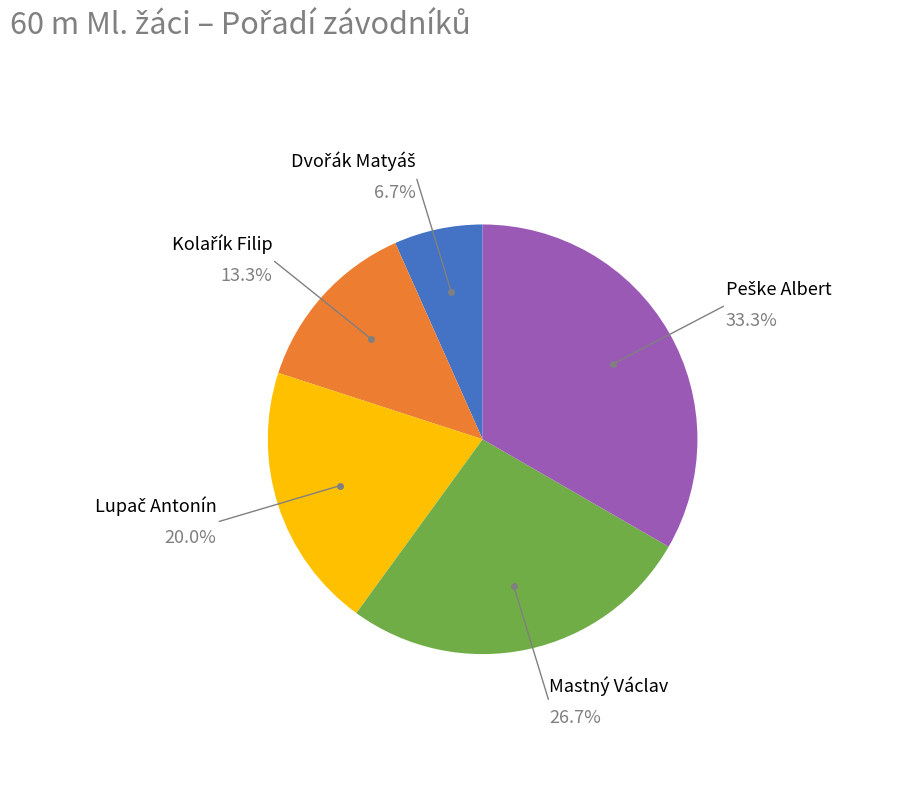

Does any single category account for the majority?

No